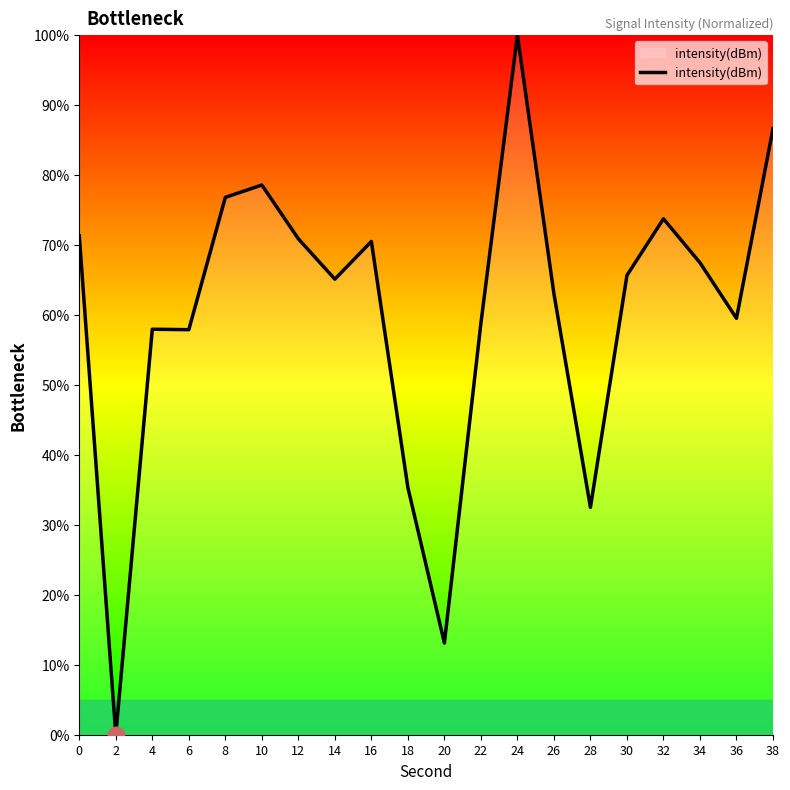

Read the value at 22.

58.8